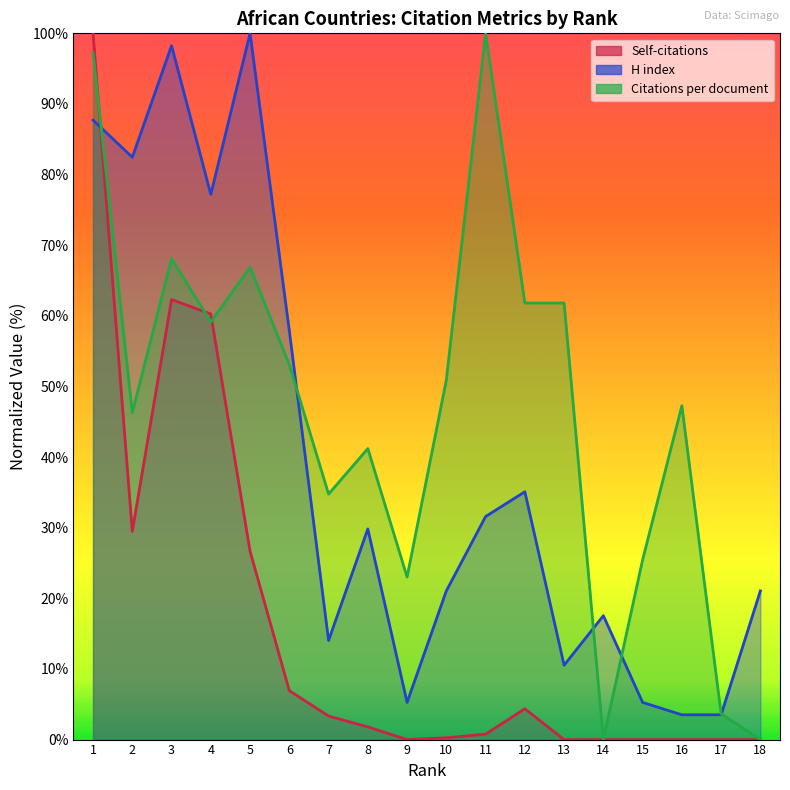

Rank the series at 4 from lowest to highest value.

Citations per document, Self-citations, H index